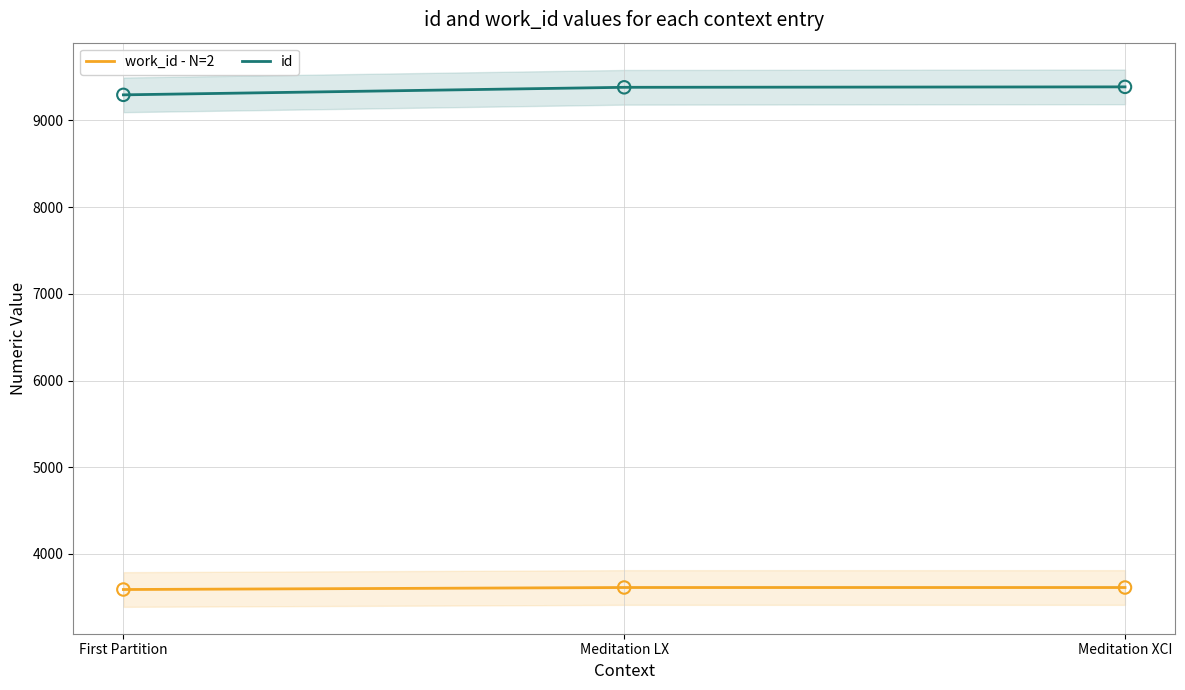

Which series has the widest spread of Y values?

id